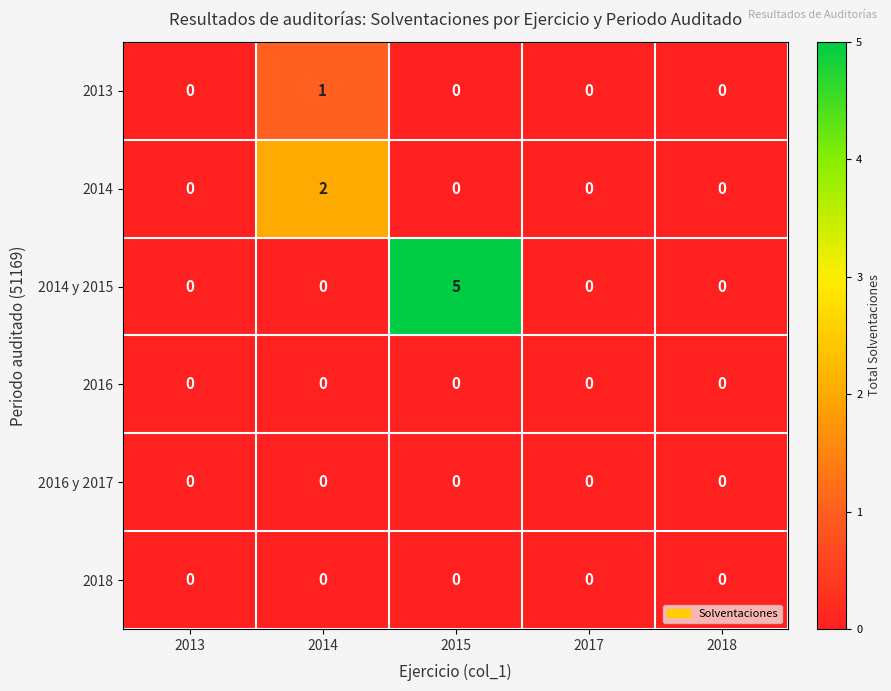

Count the number of categories in the chart.

5